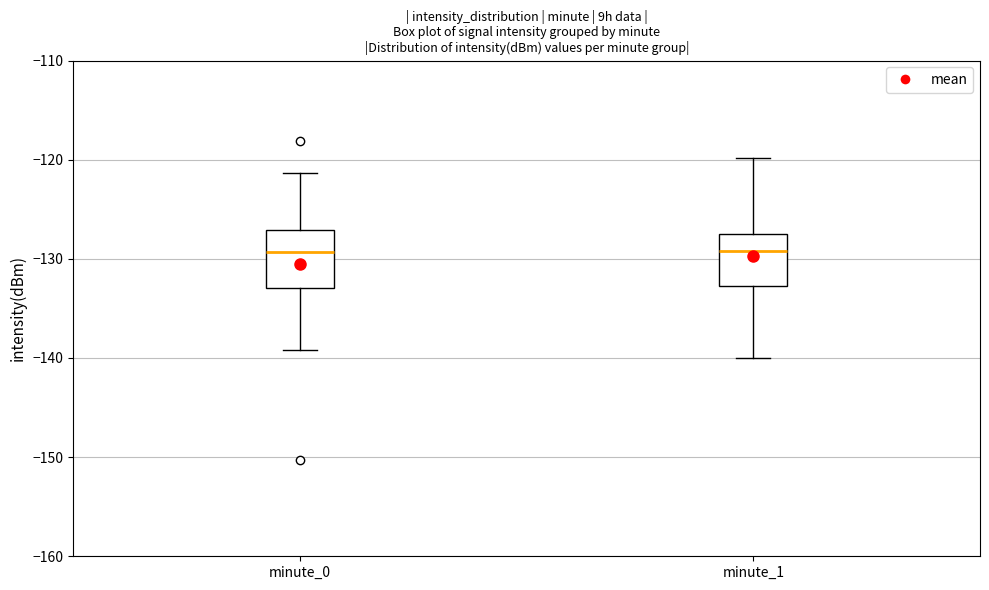

Reading left to right, read every box against the y-axis: the position of its median line, the range the box covers, and the ends of its whiskers. The values are not printed on the chart, so give them approximately, as read against the axis.

minute_0: median -129, box -133 to -127, whiskers -139 to -121
minute_1: median -129, box -133 to -128, whiskers -140 to -120